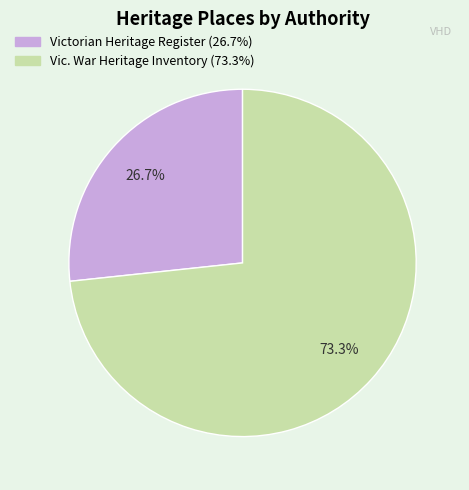

How many segments does this pie chart have?

2